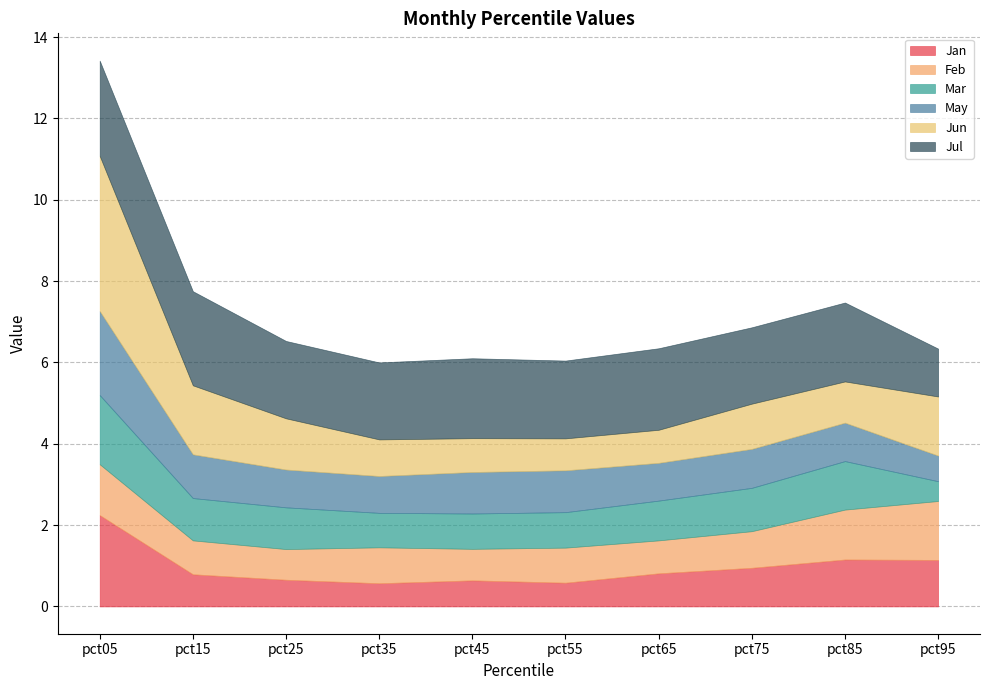

How many lines are shown in the chart?

6